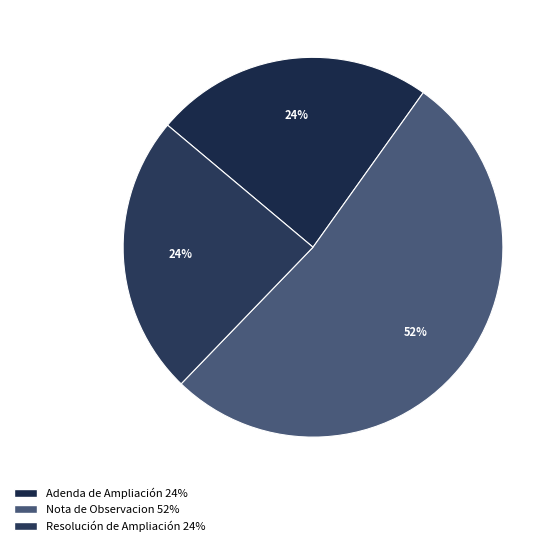

Is there any slice that represents more than half of the pie?

Yes